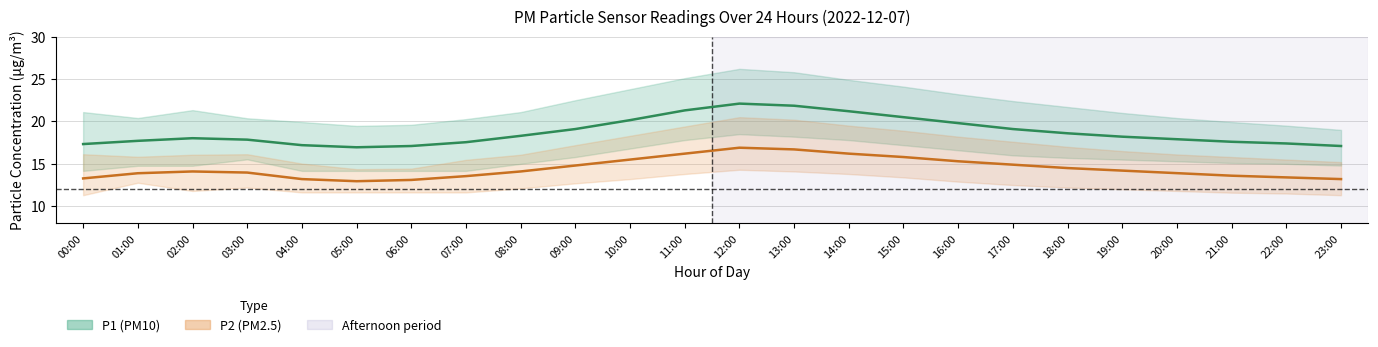

The value of P1 (PM10) estimate at 10:00 is 8.8. True or false?

False